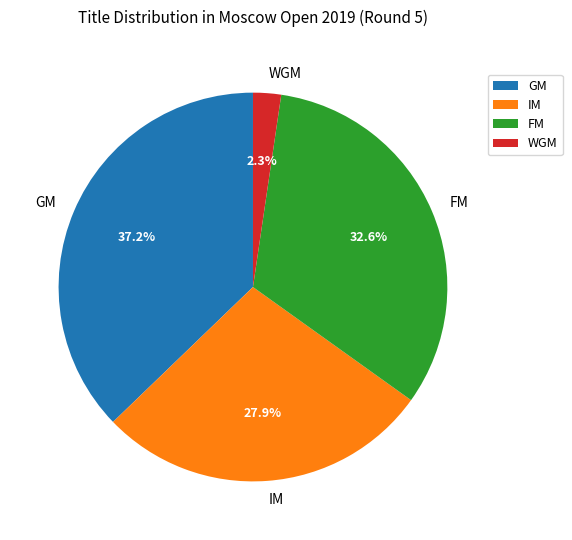

Is it true that GM is 49% of the pie?

False